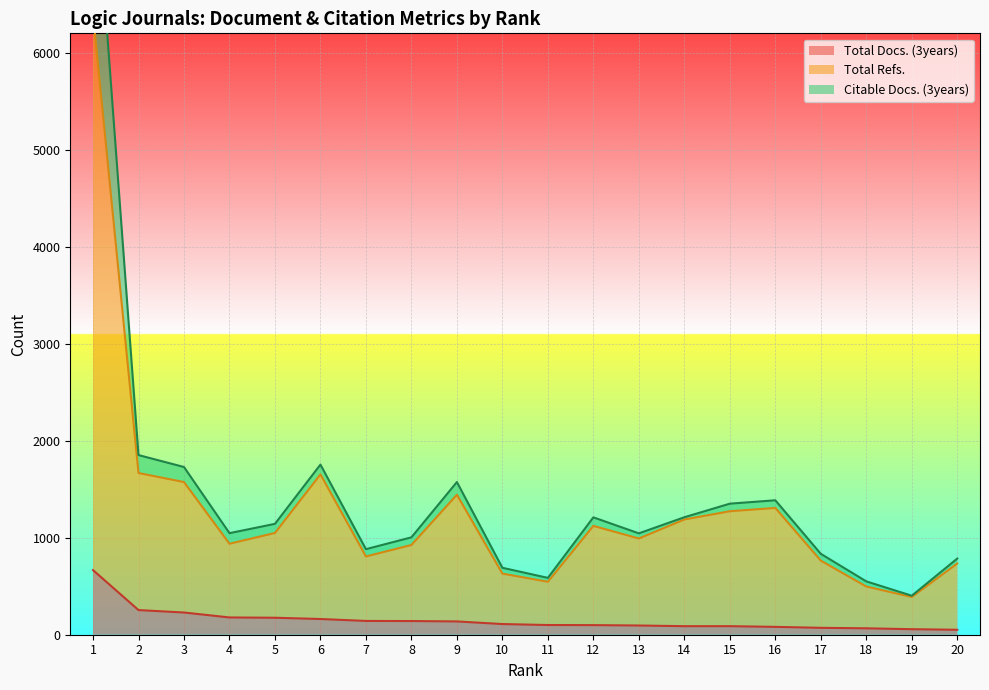

Where is Total Docs. (3years) nearest to the value 358?

2